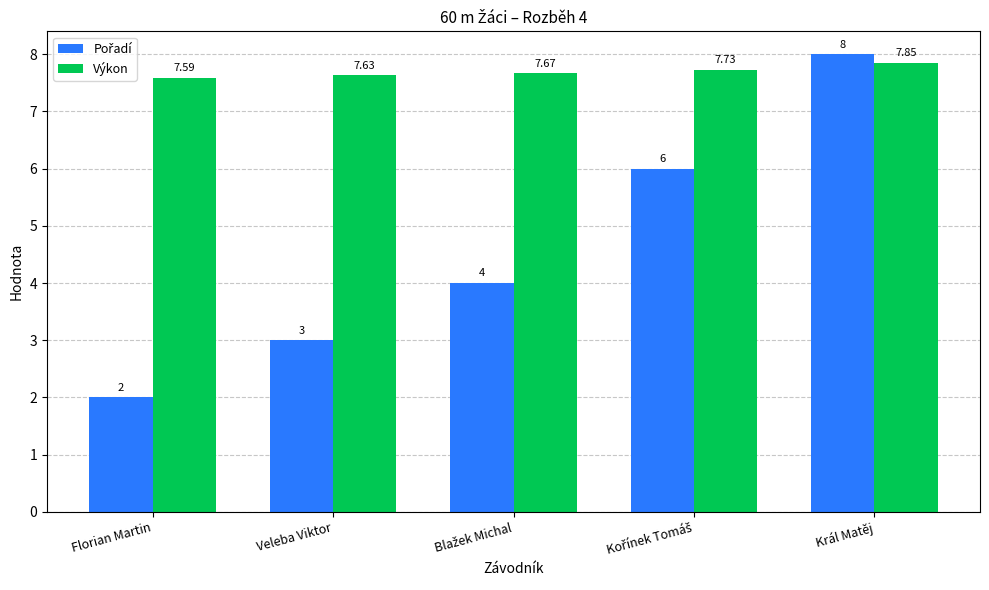

Which label corresponds to the smallest value in the chart?

Florian Martin